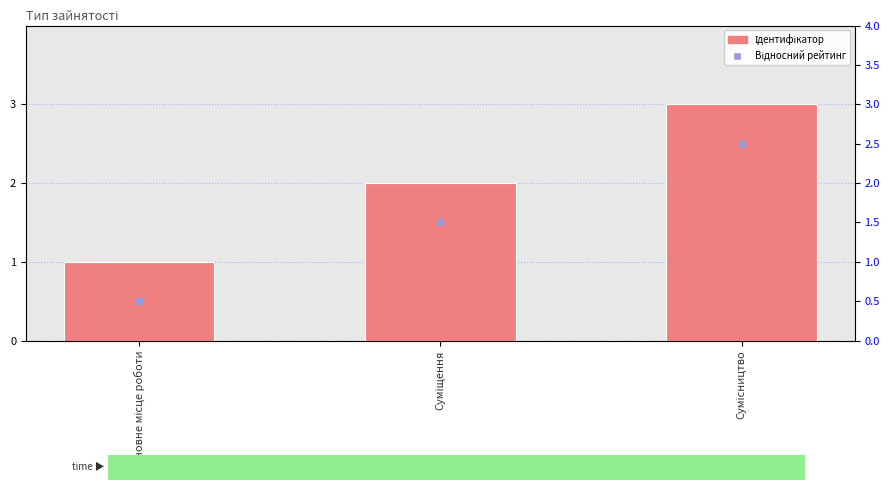

Which series reaches the maximum Y coordinate?

Ідентифікатор